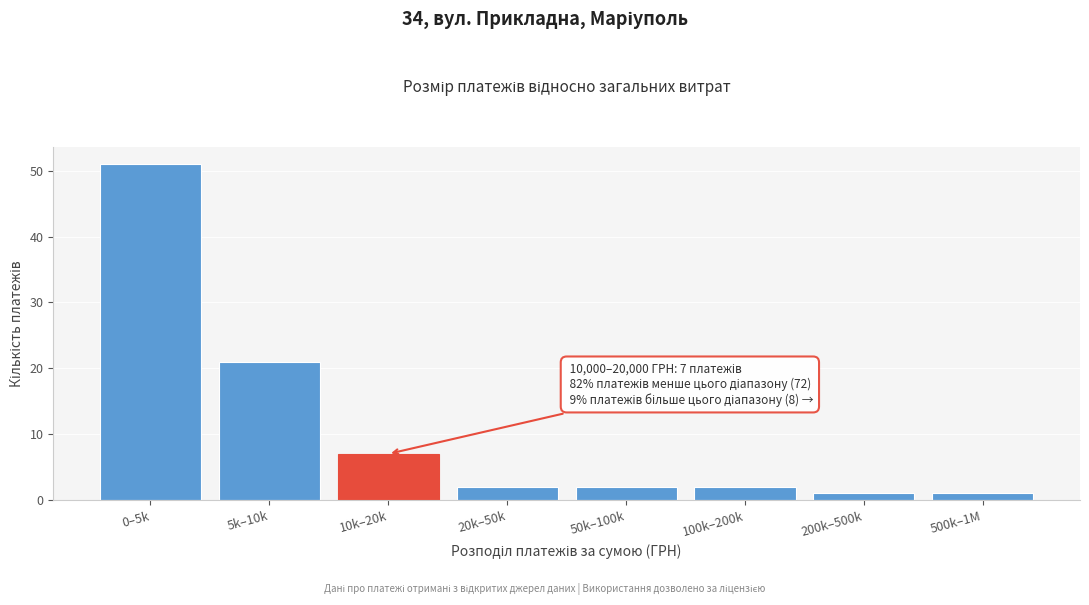

Reading left to right, transcribe all the data shown in this chart.

51	21	7	2	2	2	1	1